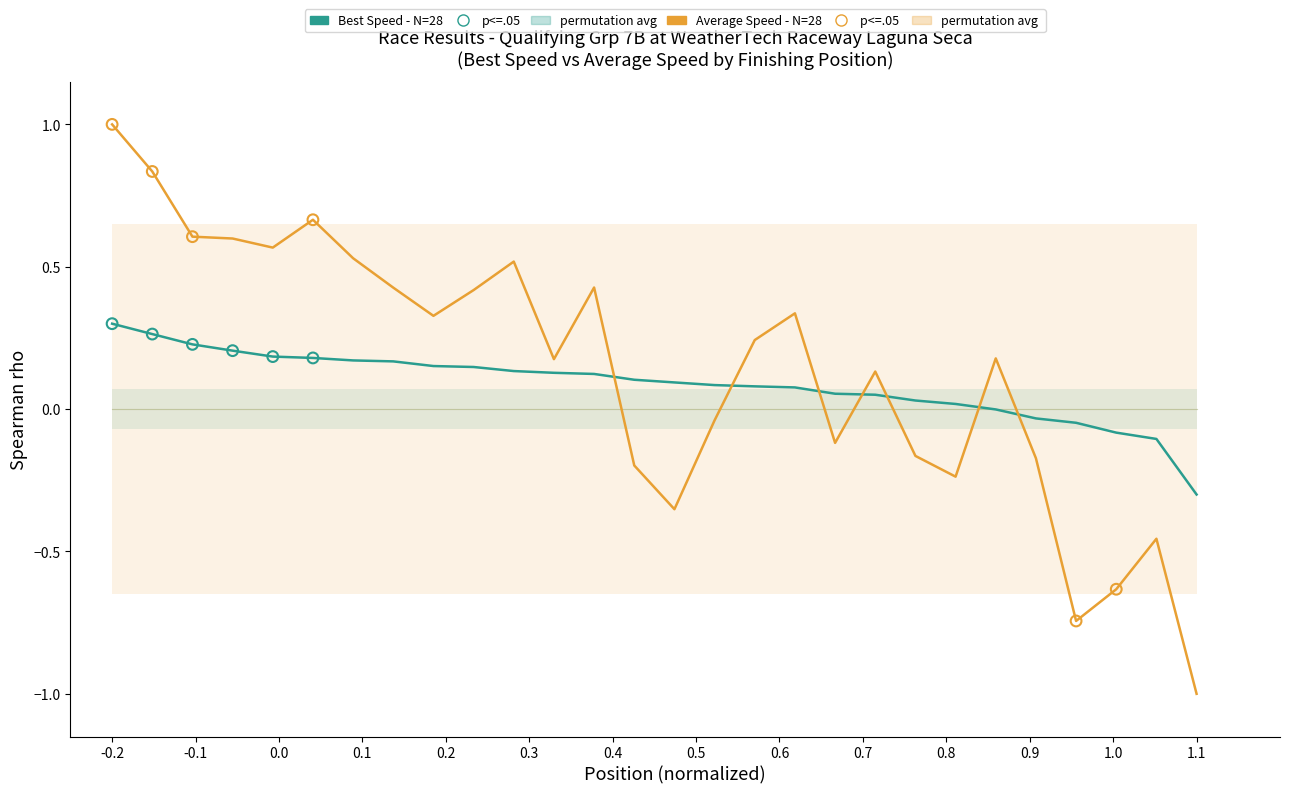

At how many categories does at least one series exceed 0?

23